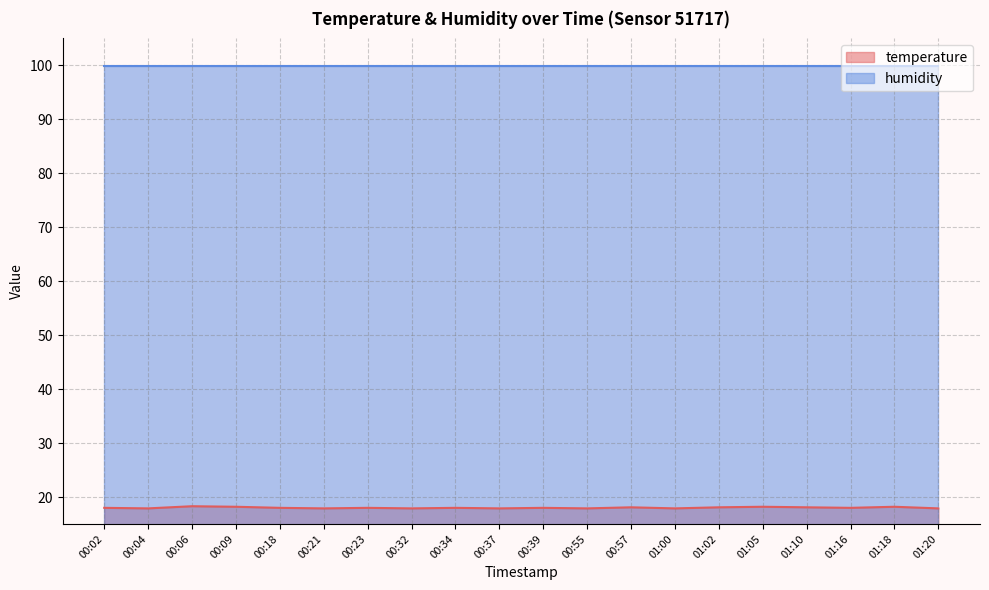

How many values are between 17 and 18?

13